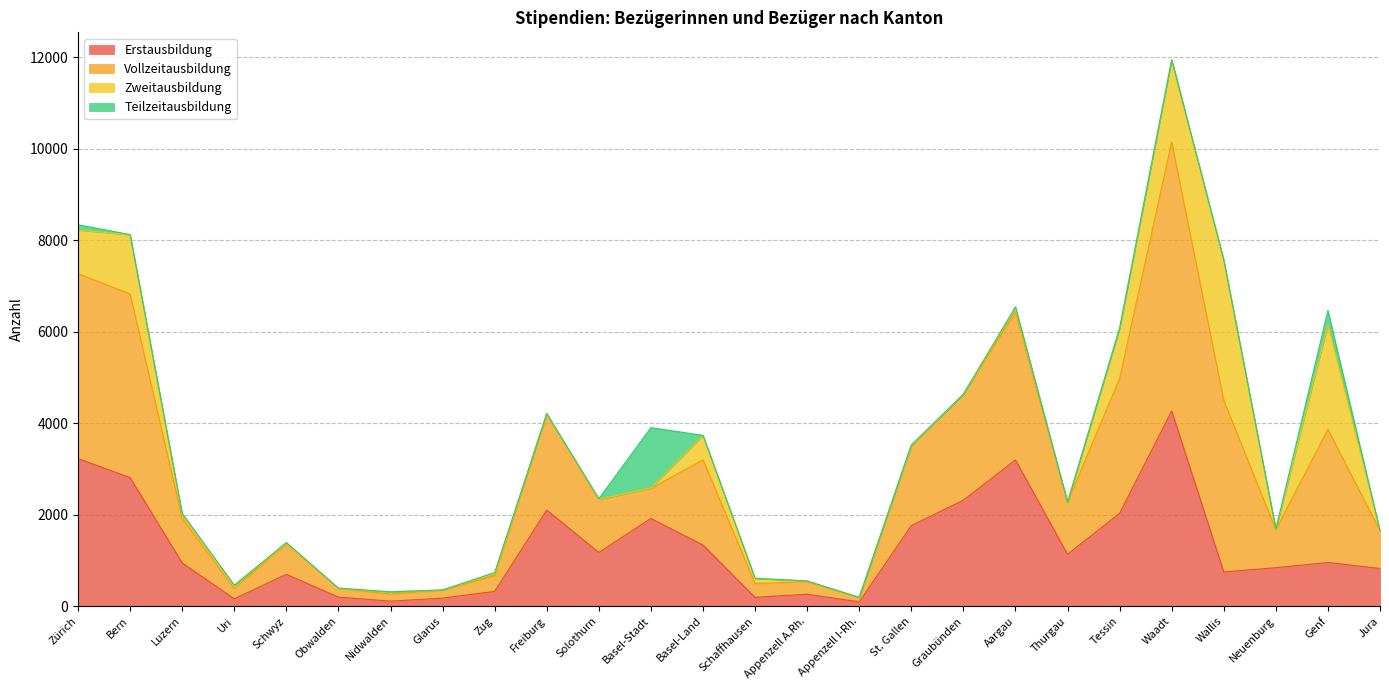

At which category is the sum across all series the highest?

Waadt